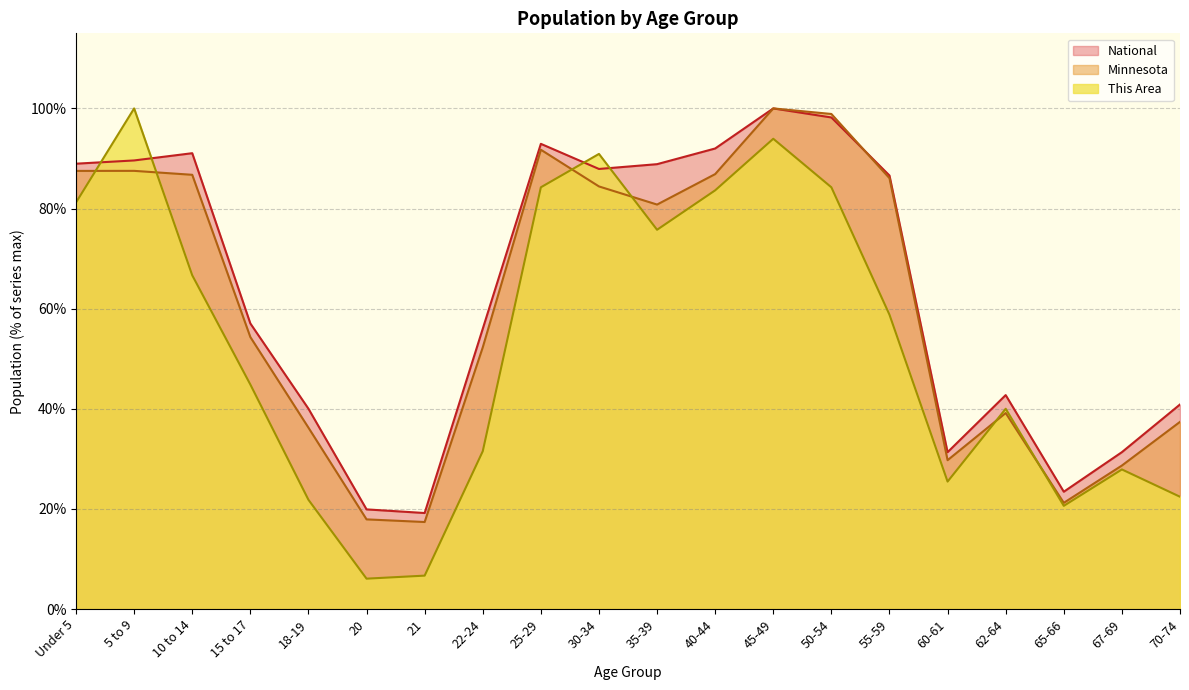

How many times do This Area and National cross each other?

4